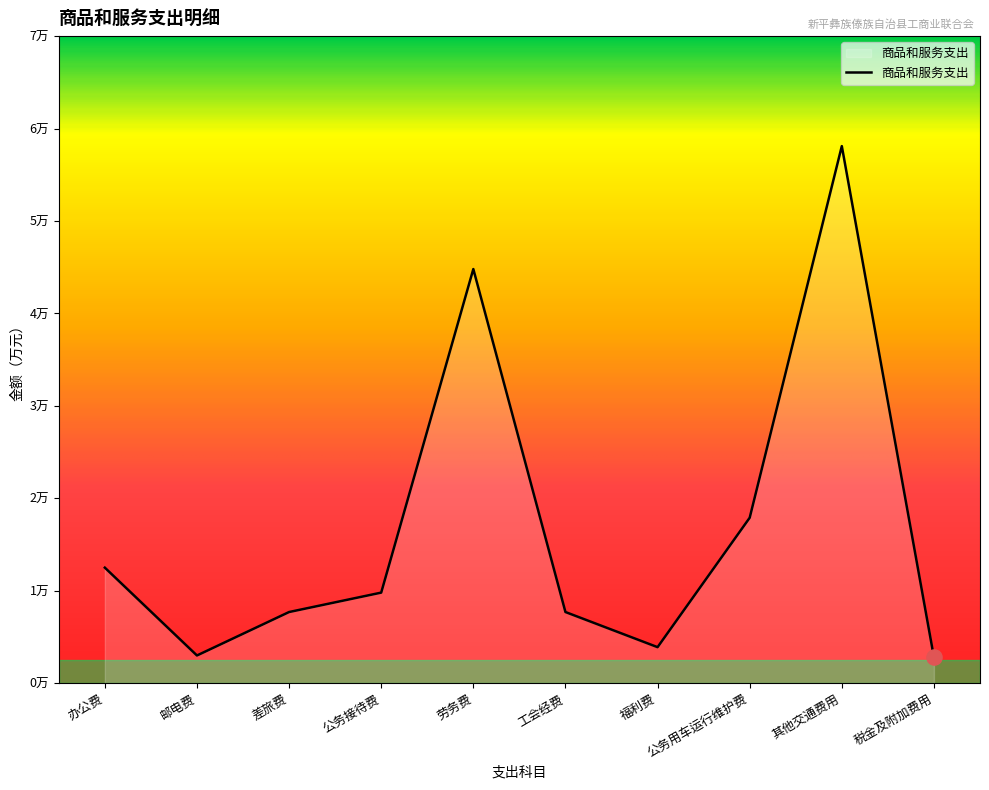

Between 差旅费 and 其他交通费用, which is larger?

其他交通费用